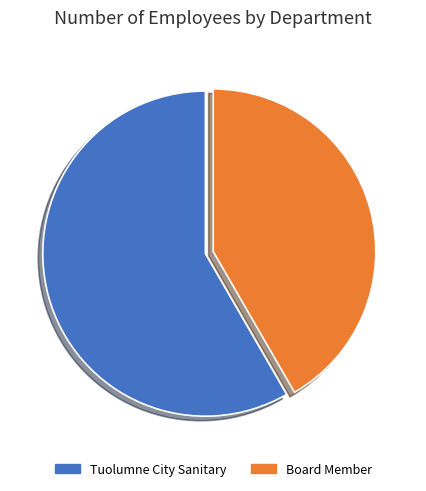

The Board Member slice represents 48% of the pie. True or false?

False